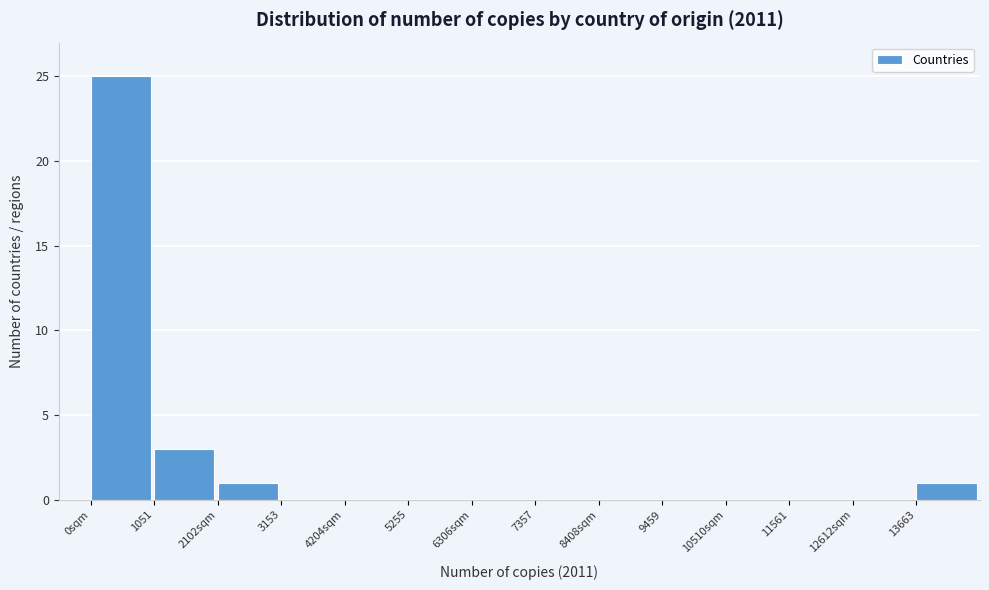

Reading left to right, transcribe all the data shown in this chart.

0sqm=25	1051=3	2102sqm=1	3153=0	4204sqm=0	5255=0	6306sqm=0	7357=0	8408sqm=0	9459=0	10510sqm=0	11561=0	12612sqm=0	13663=1